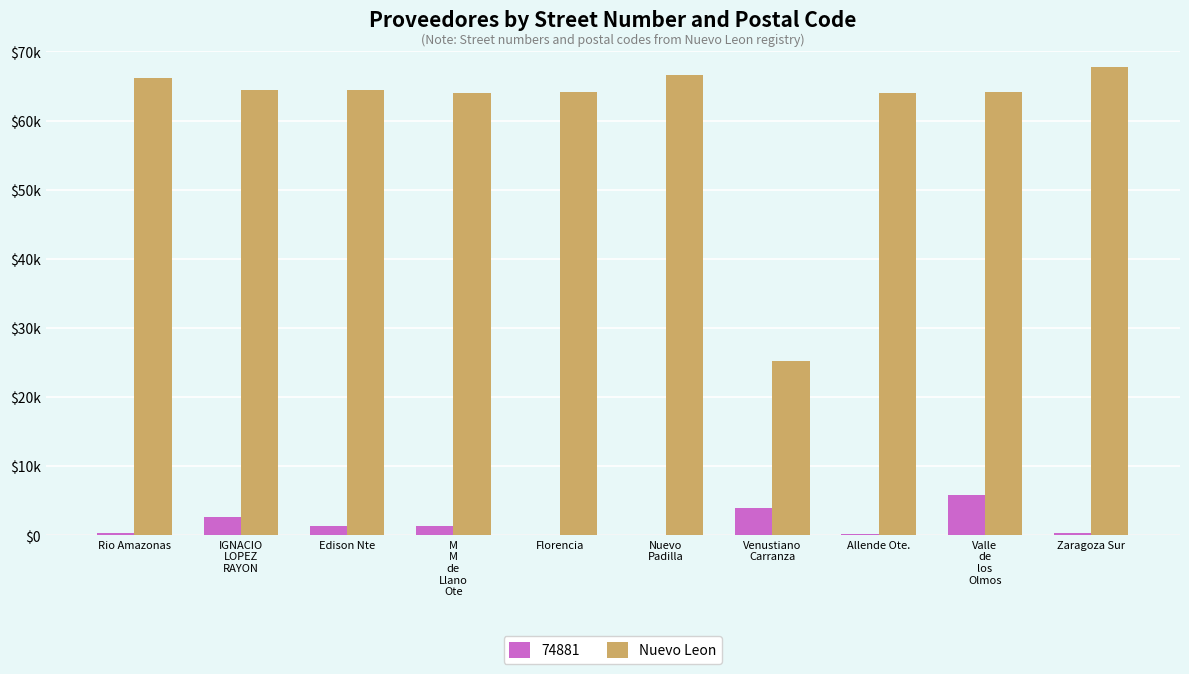

What position from the left is Zaragoza Sur?

10